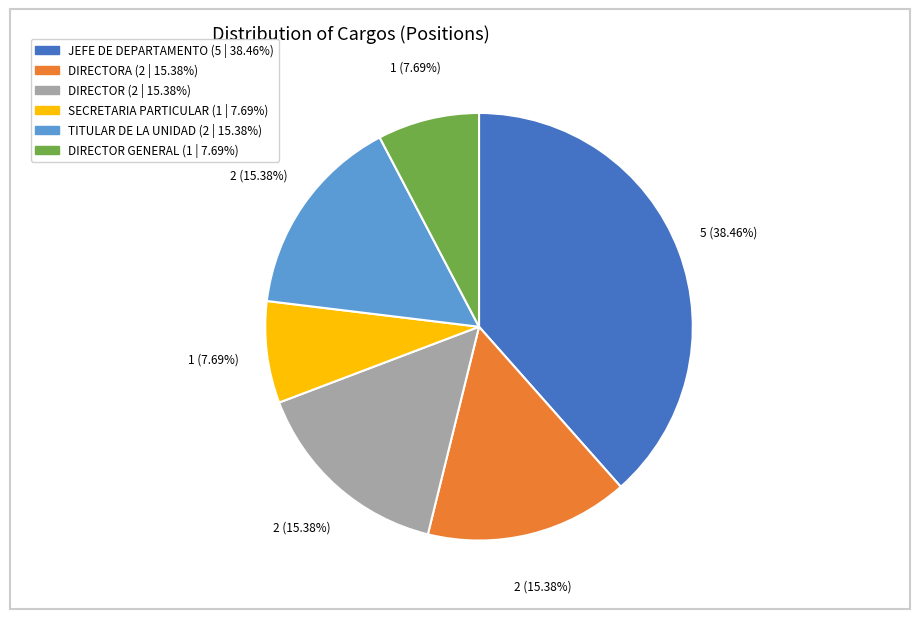

Is there a majority slice in this chart?

No